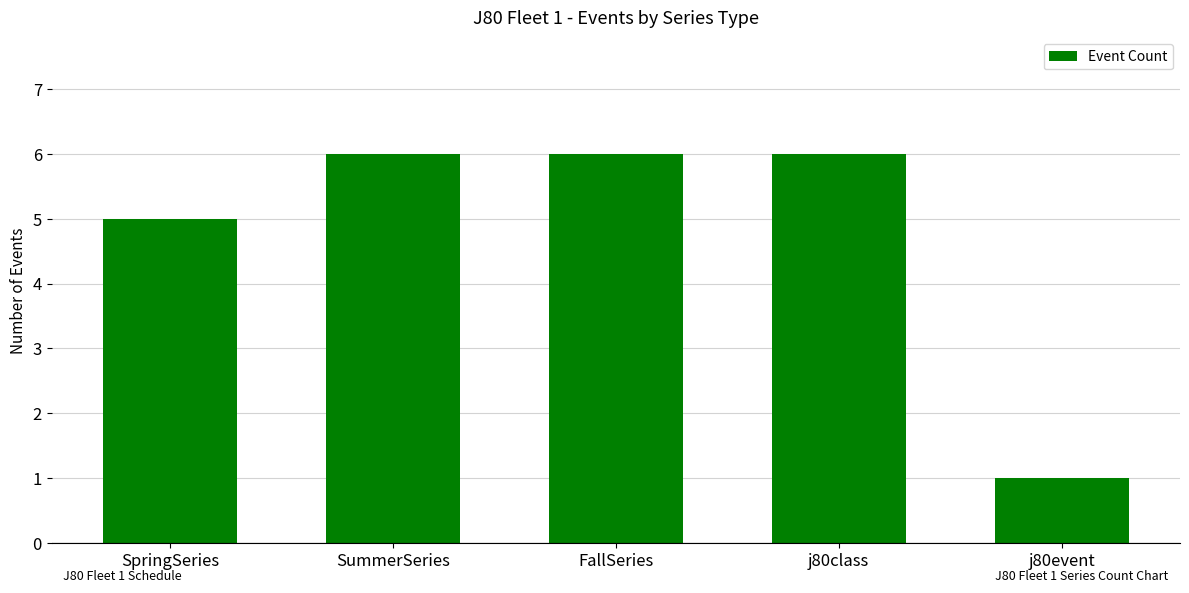

What position from the left is SpringSeries?

1